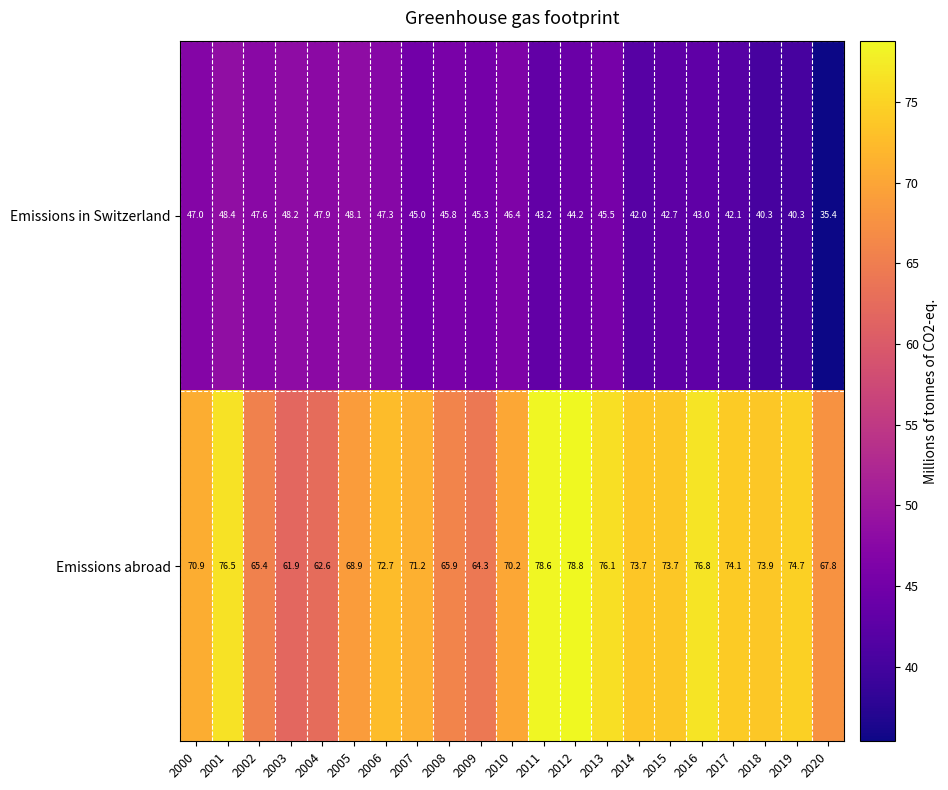

At which category does the chart reach its minimum across all series?

2020